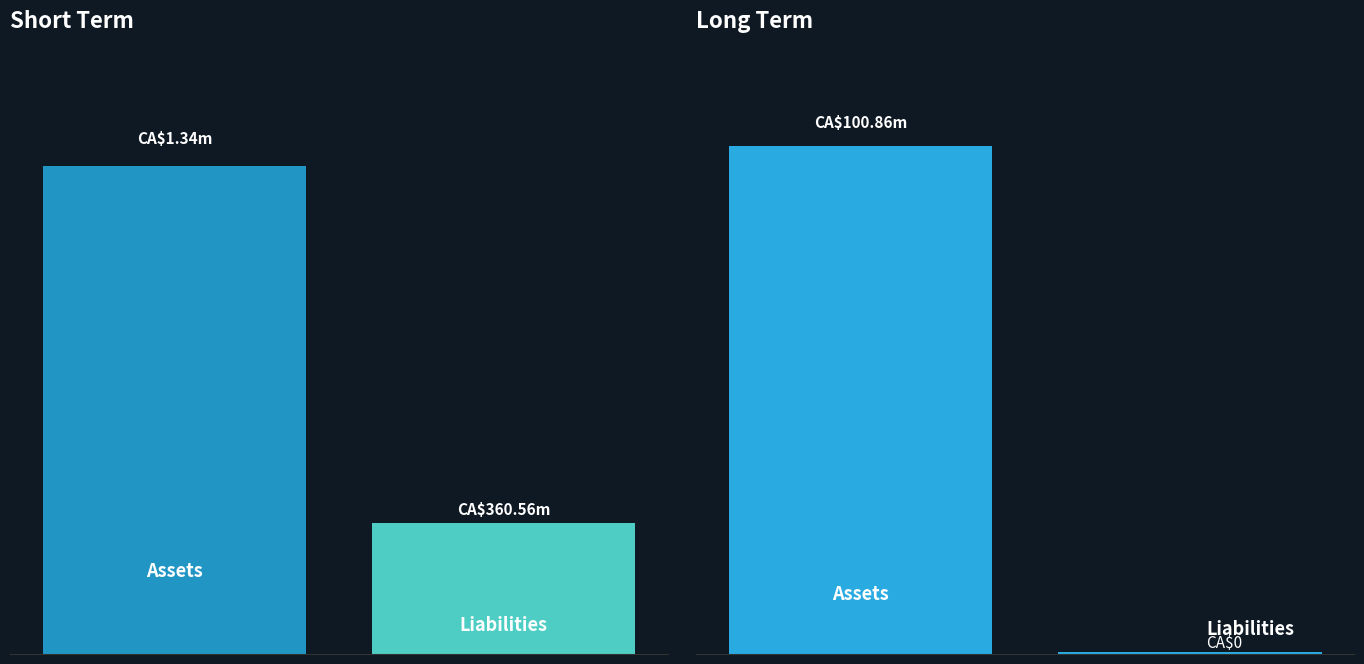

Reading right to left, list all the values displayed in this chart.

Assets: 1=100859848419	0=1341770853
Liabilities: 1=0	0=360564347